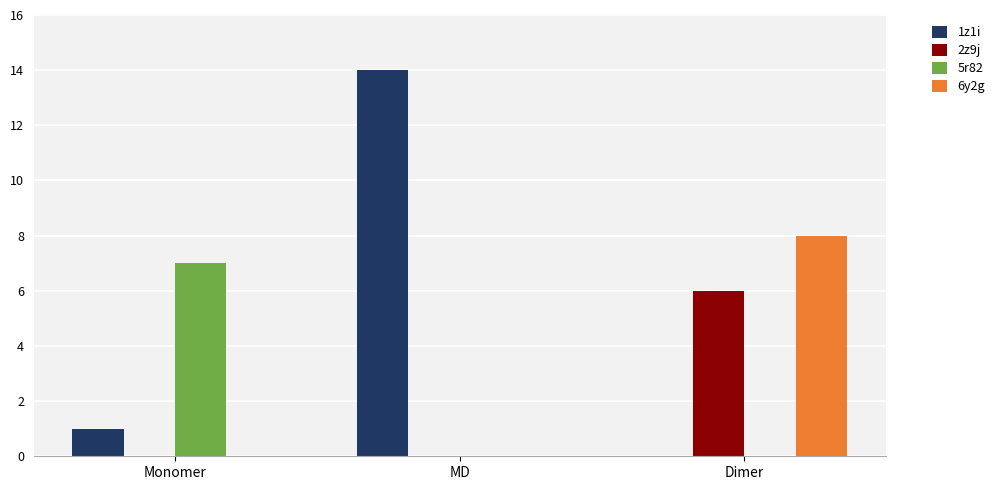

Is it true that 5r82 equals 0 at Dimer?

True